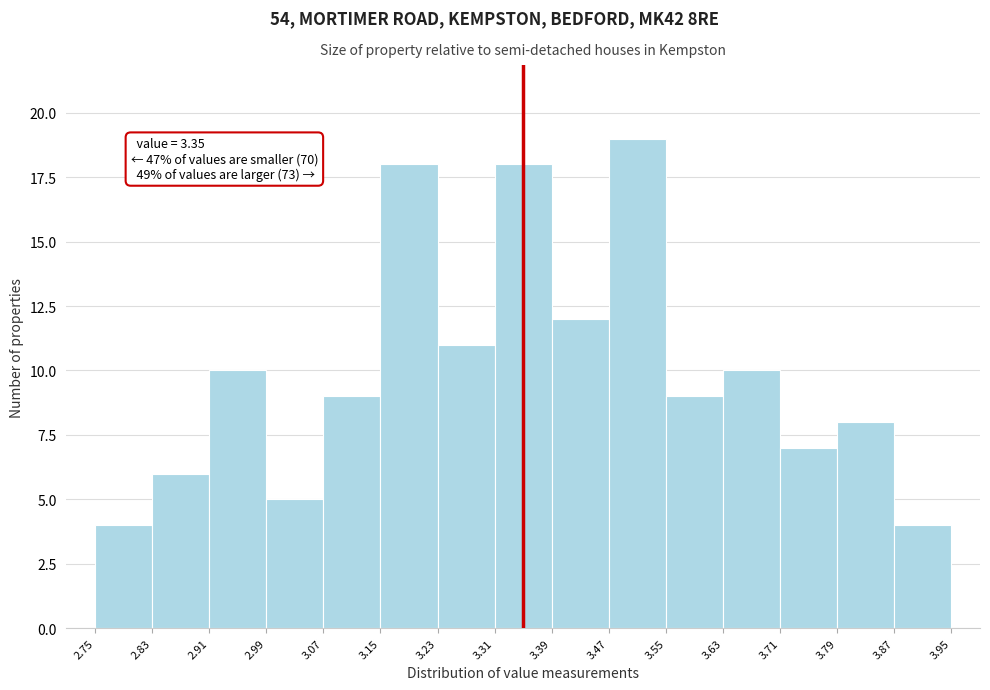

Which range on the x-axis has the tallest bar?

3.47 to 3.55